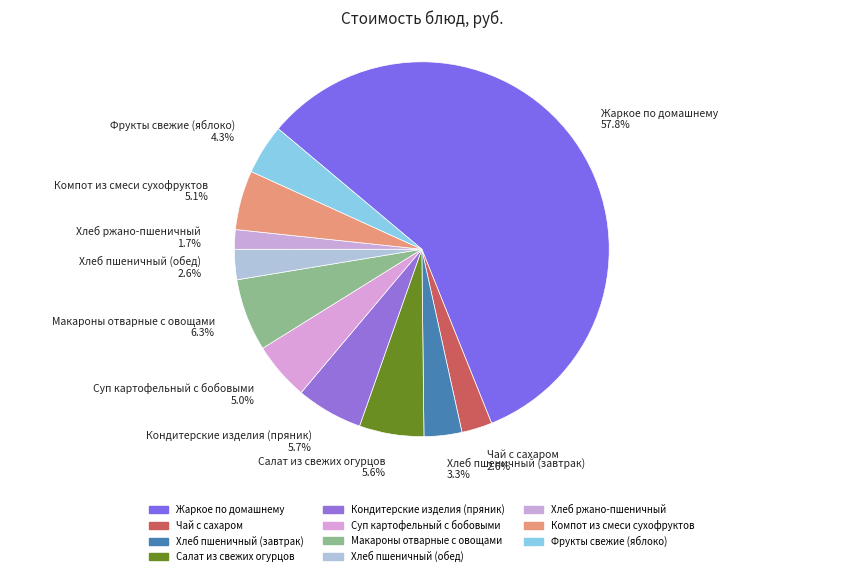

Combined, do Компот из смеси сухофруктов and Фрукты свежие (яблоко) account for over 50%?

No